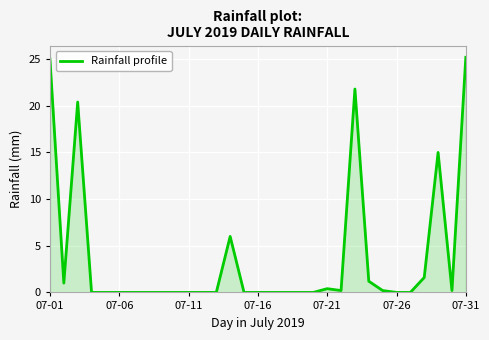

What is the sum of all values?

118.2